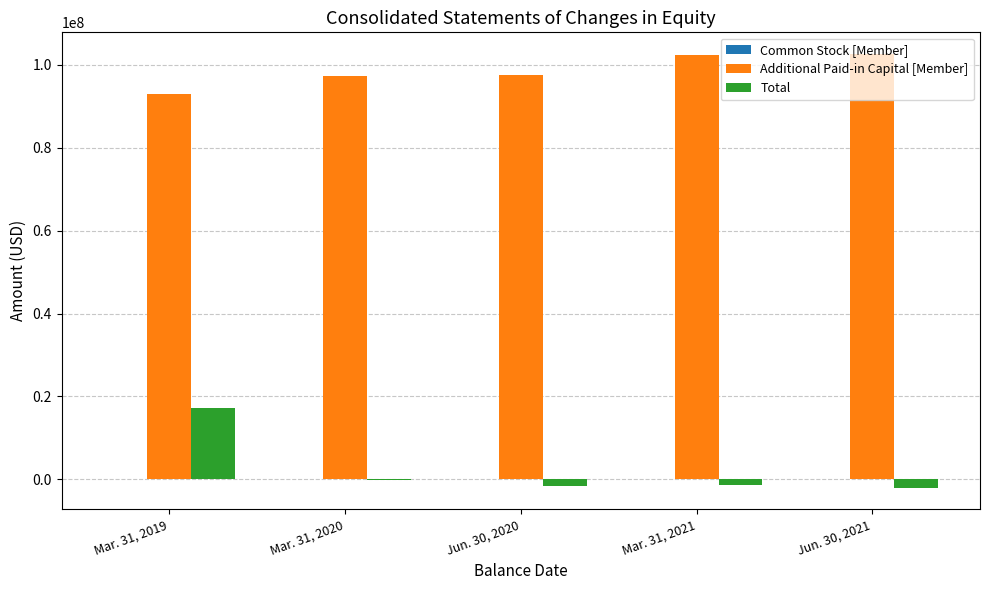

The Additional Paid-in Capital [Member] series shows 102619471 at Jun. 30, 2021. True or false?

True